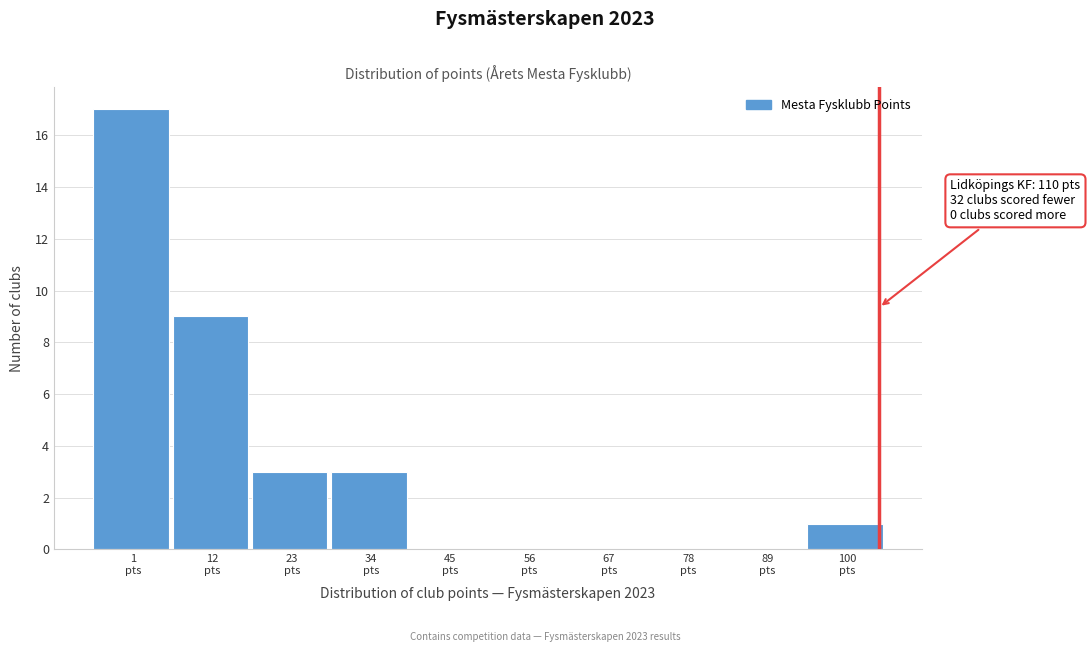

What is the greatest value displayed?

17